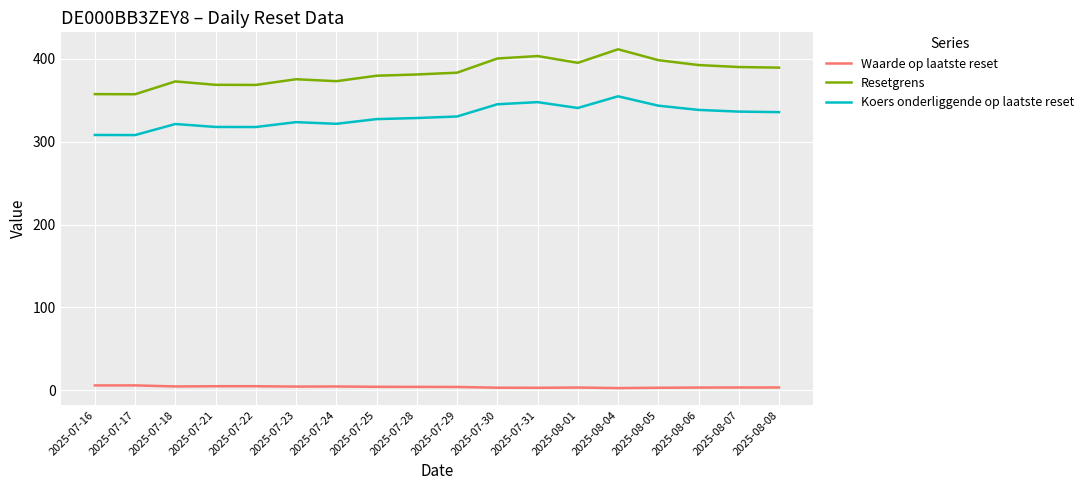

How many lines are shown in the chart?

3